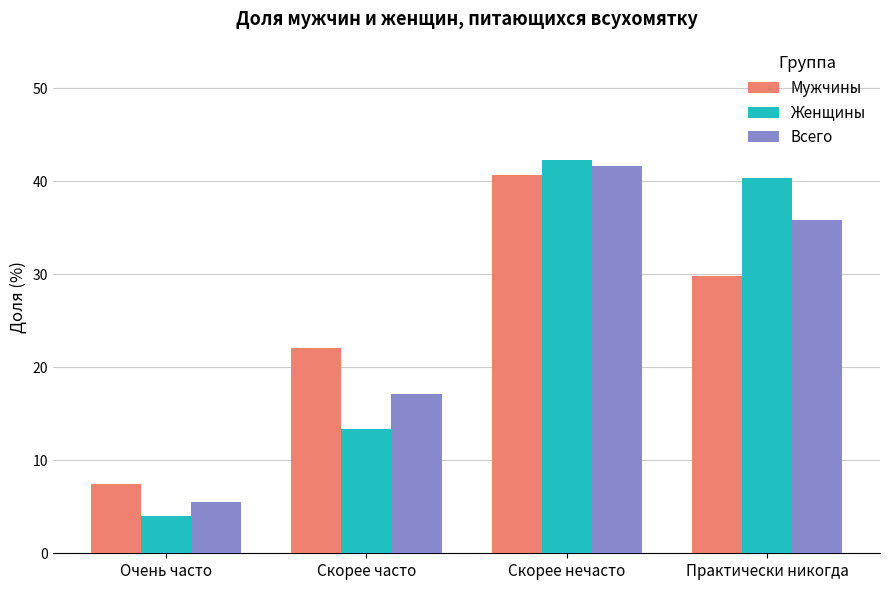

What is the average value of the Женщины series?

25.0